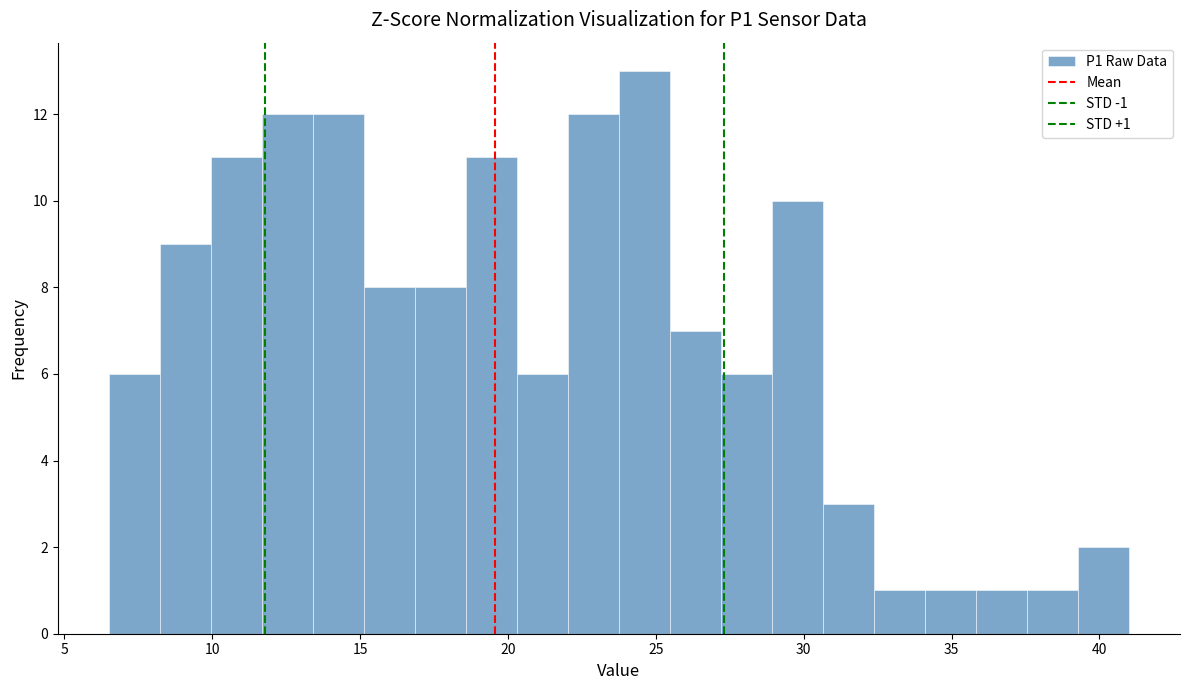

Around what value on the x-axis is the tallest bar? Give the approximate position of its centre, as read against the axis.

24.5